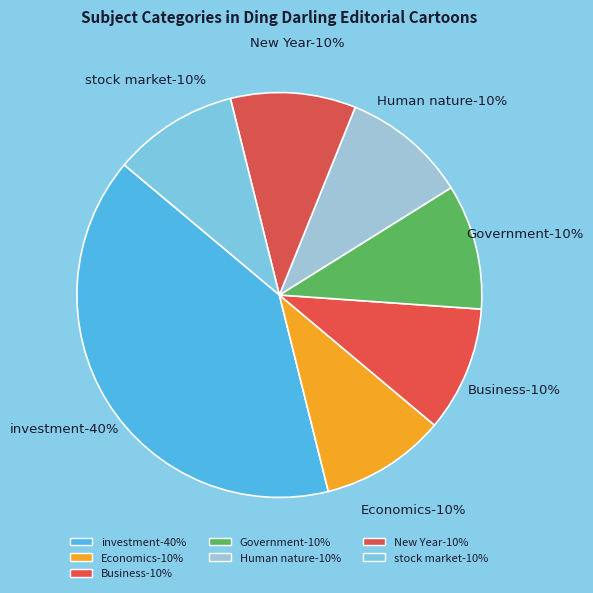

To the nearest percent, what is the combined percentage of stock market and investment?

50%